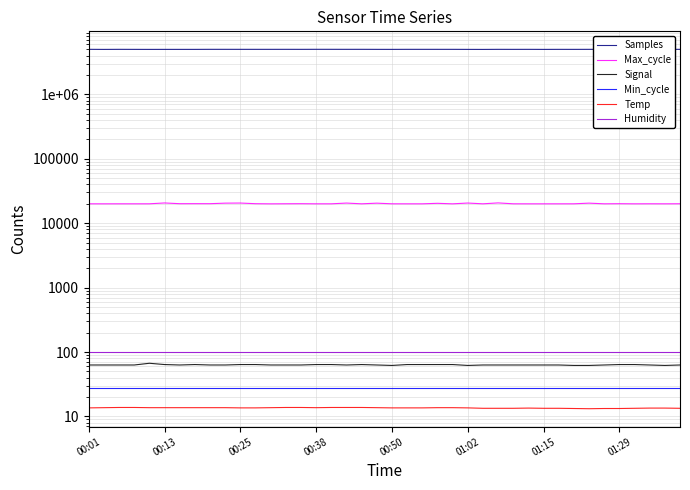

What is the difference between the maximum and minimum values in the Max_cycle series?

665.0